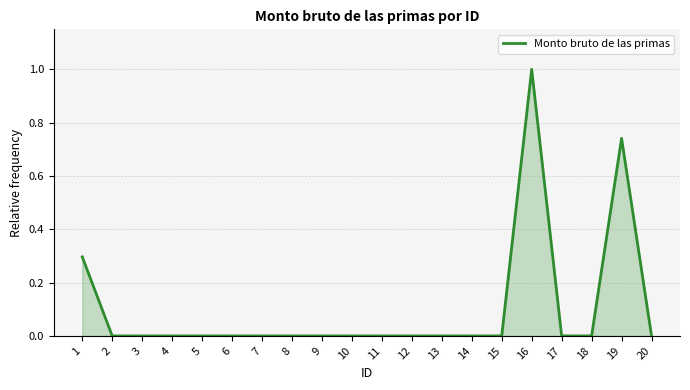

How many values are between 0 and 1?

20